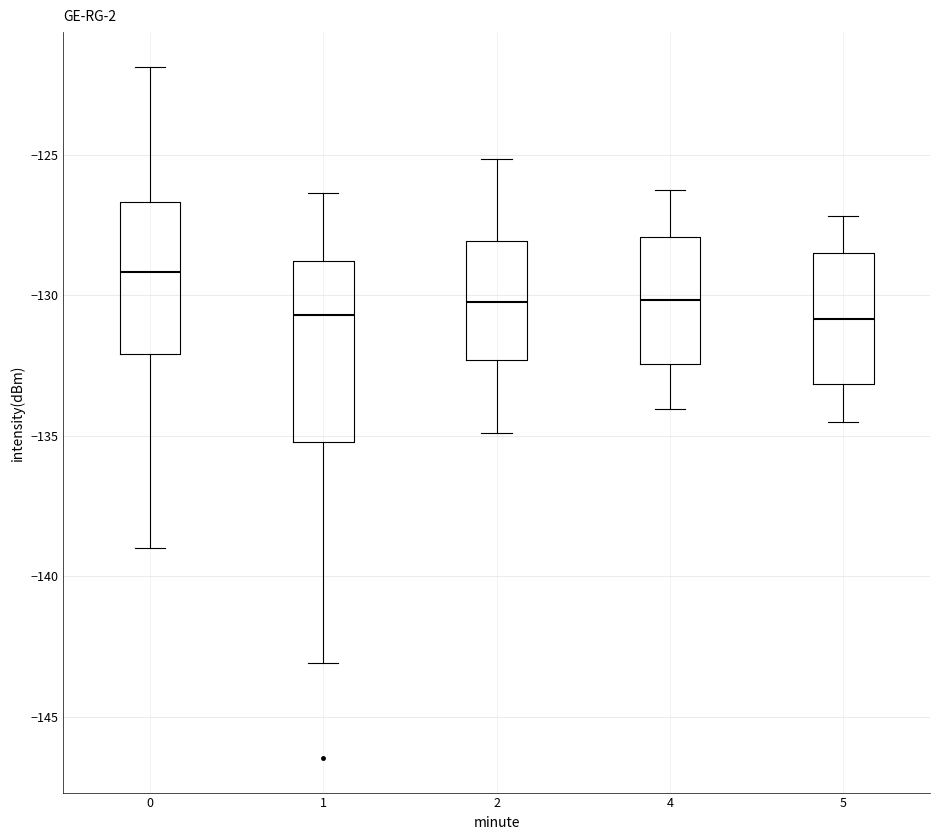

Reading left to right, read every box against the y-axis: the position of its median line, the range the box covers, and the ends of its whiskers. The values are not printed on the chart, so give them approximately, as read against the axis.

0: median -129.0, box -132.0 to -126.5, whiskers -139.0 to -122.0
1: median -130.5, box -135.0 to -129.0, whiskers -143.0 to -126.5
2: median -130.0, box -132.5 to -128.0, whiskers -135.0 to -125.0
4: median -130.0, box -132.5 to -128.0, whiskers -134.0 to -126.0
5: median -131.0, box -133.0 to -128.5, whiskers -134.5 to -127.0